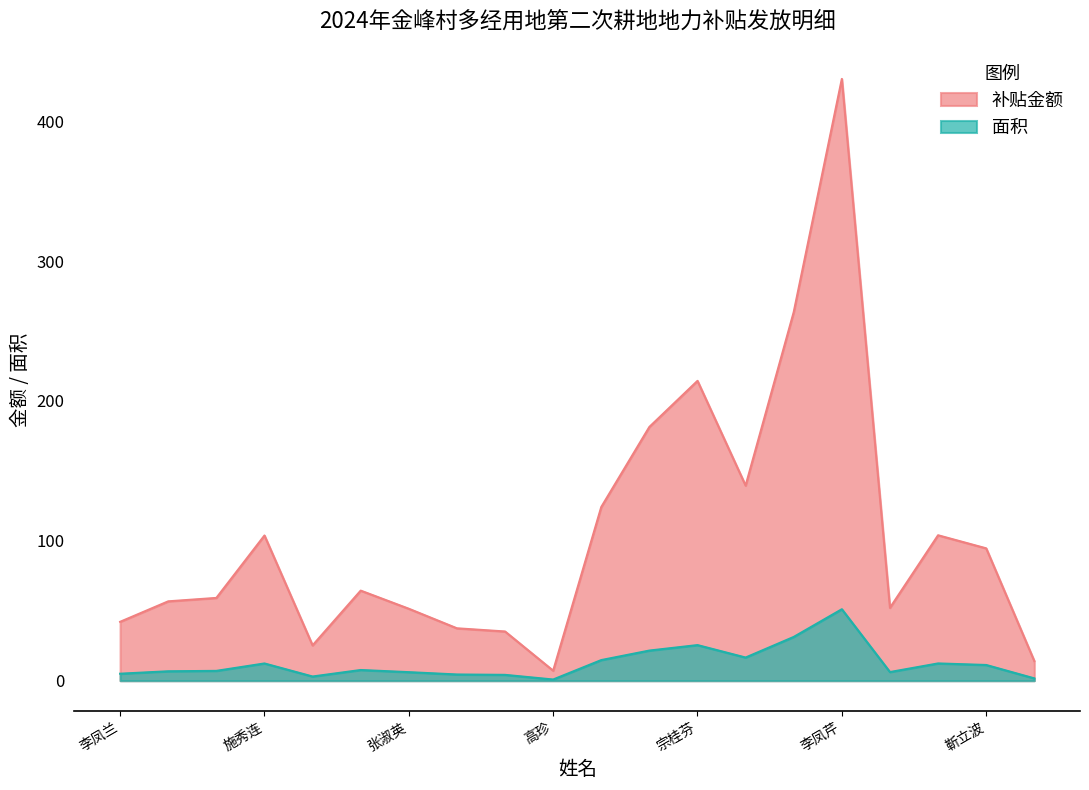

What is the highest value of the 面积 series?

51.1